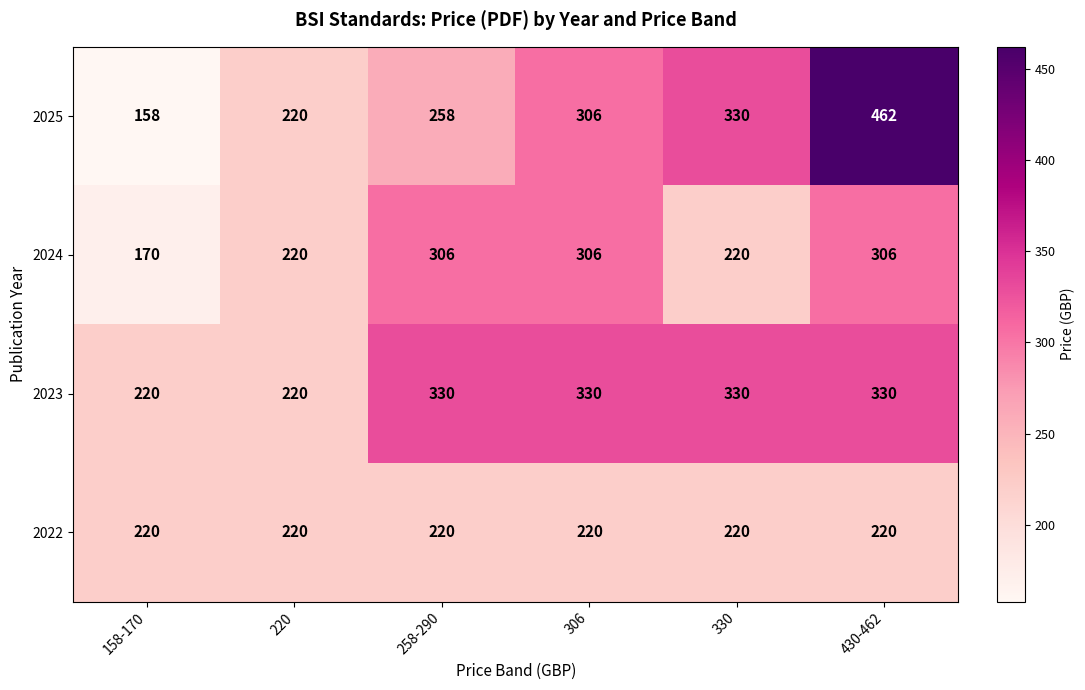

What is the difference between the 2025 values at 220 and 258-290?

38